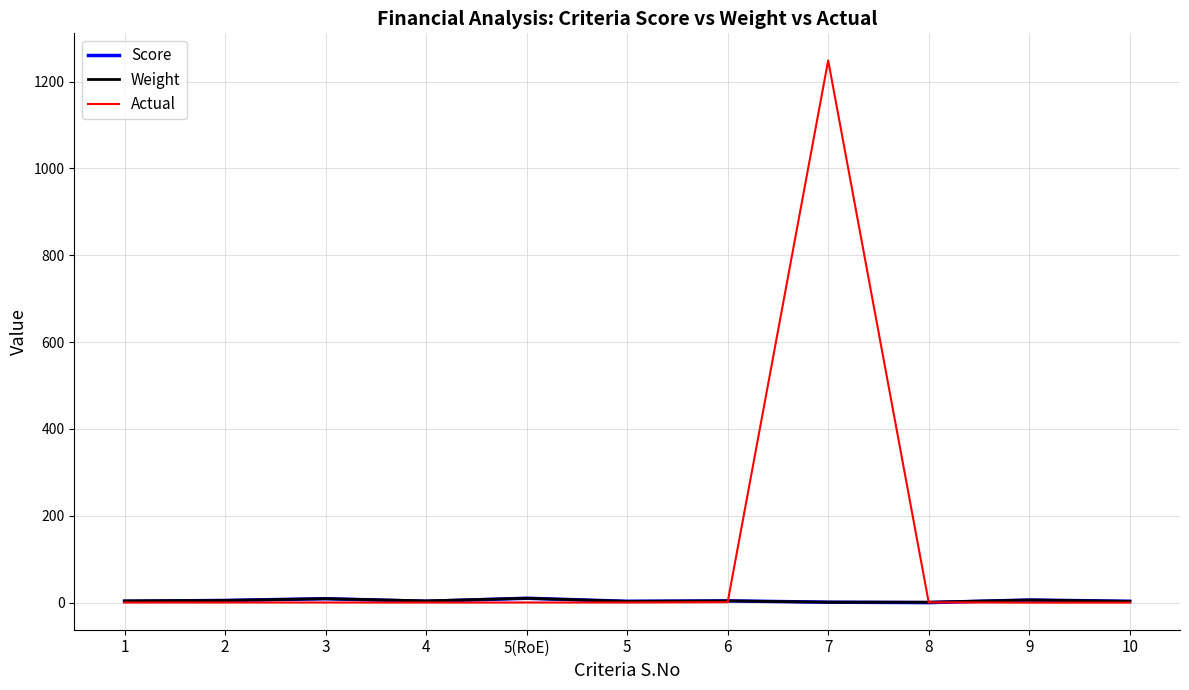

What is the difference between the maximum and minimum values in the Score series?

10.0